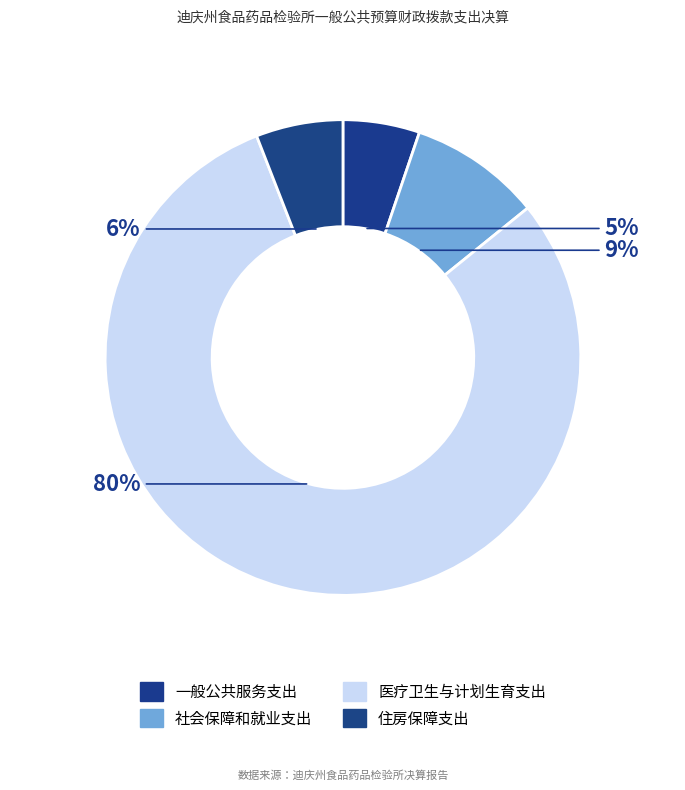

Which slice is the largest?

医疗卫生与计划生育支出